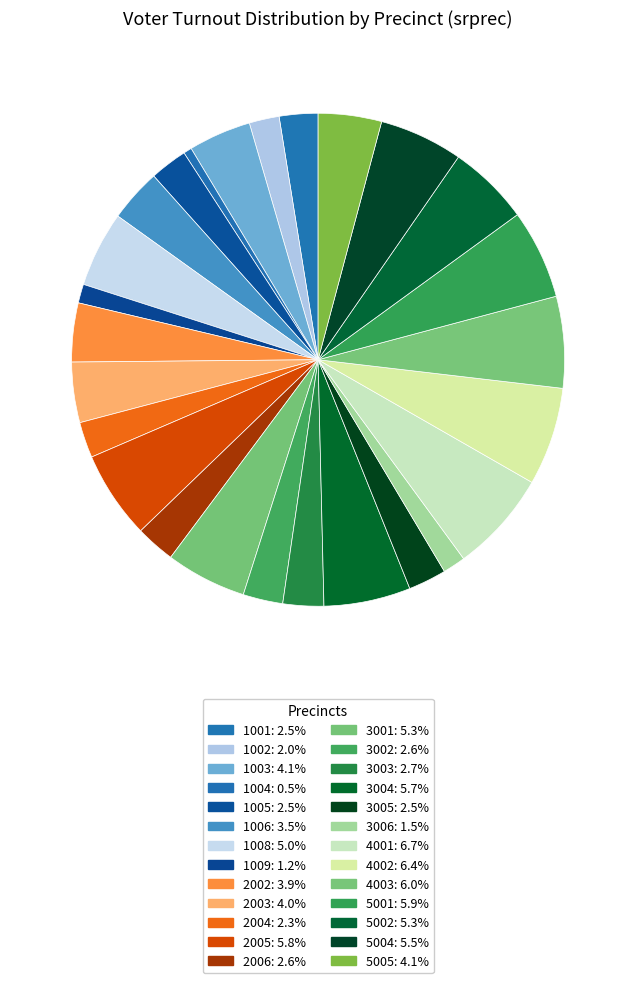

How many slices are in this pie chart?

26